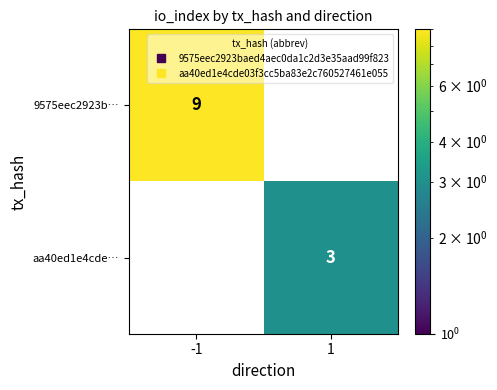

Which label corresponds to the smallest value in the chart?

1